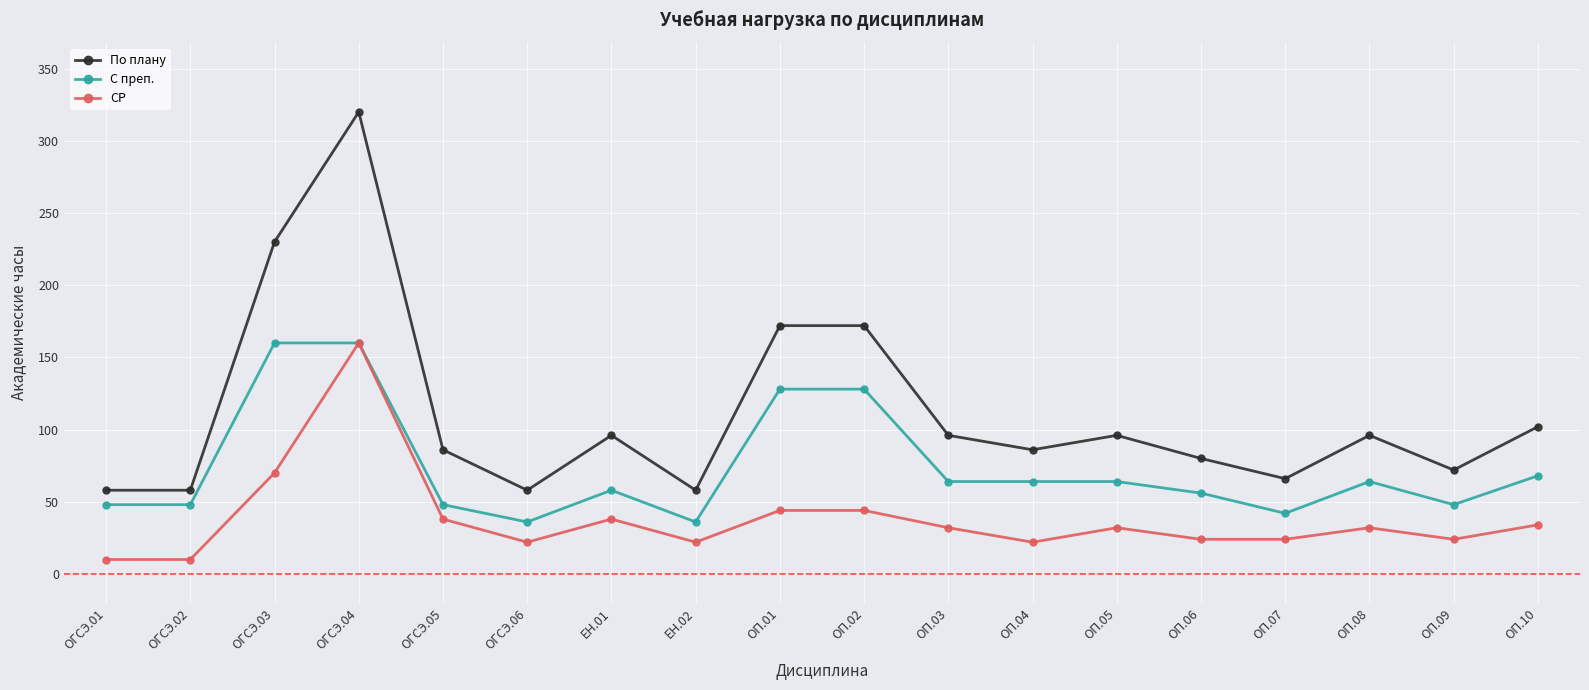

What is the maximum value shown in the chart?

320